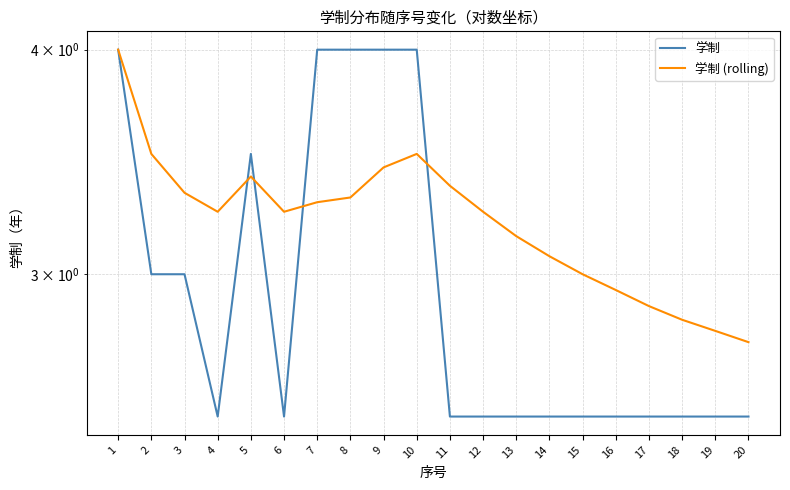

What is the difference between the maximum and minimum values in the 学制 series?

1.5